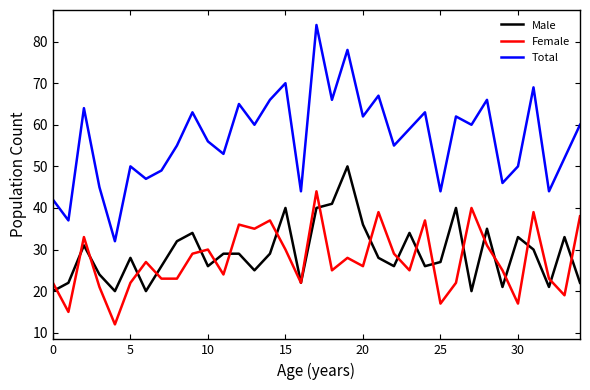

Which series has the widest spread of values?

Total